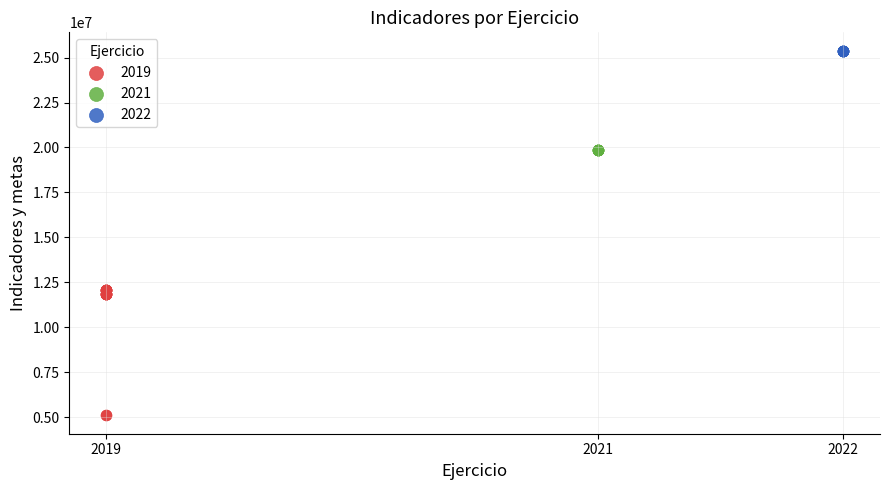

Which series contains the highest Y value?

2022